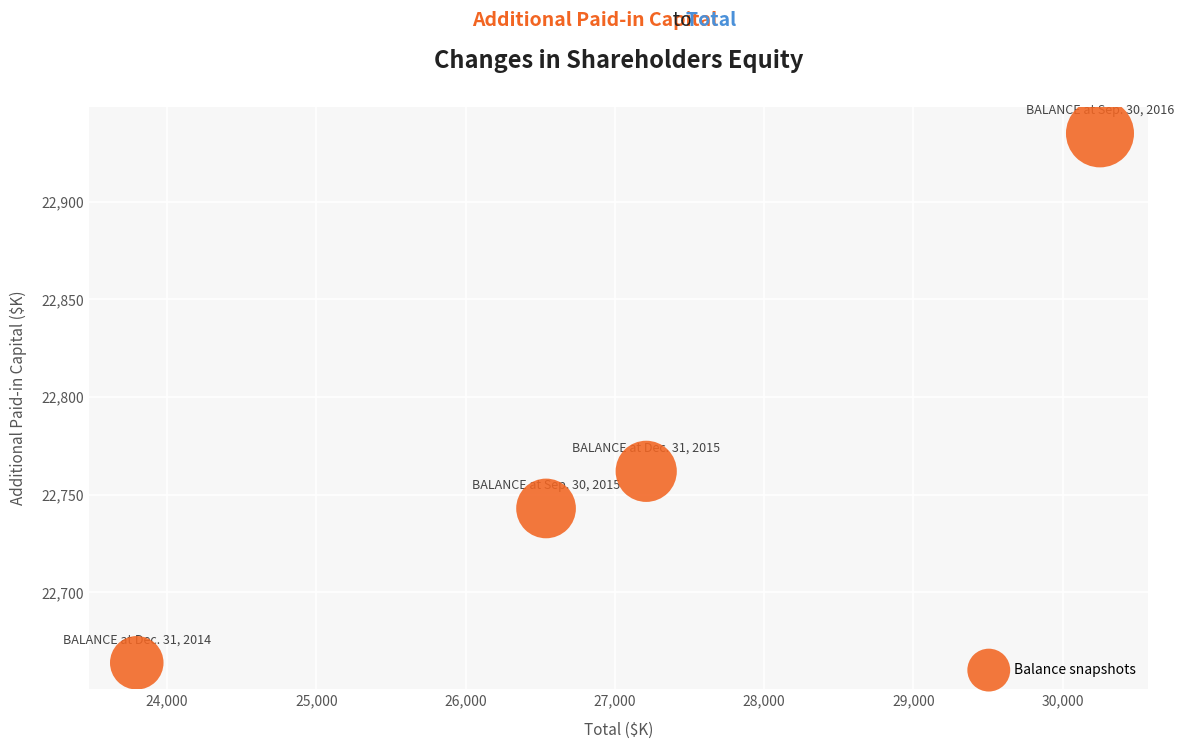

What is the average X value?

26949